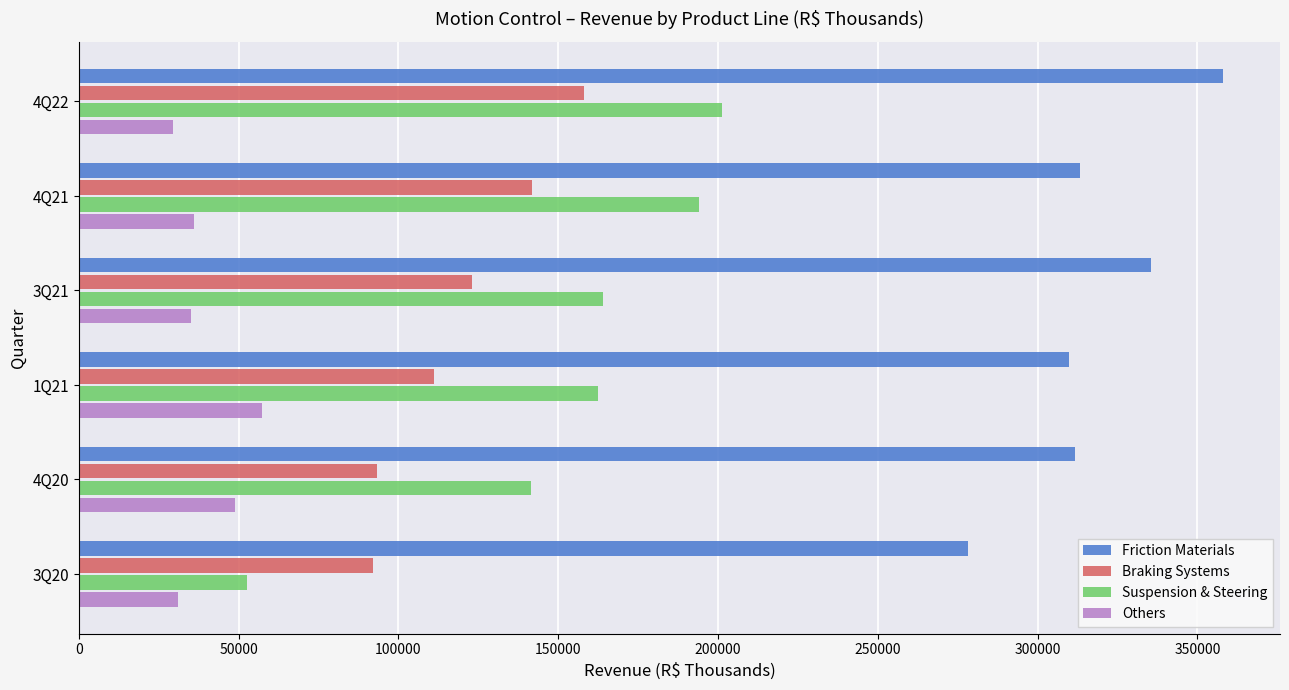

The value of Braking Systems at 3Q21 is 122965.1. True or false?

True